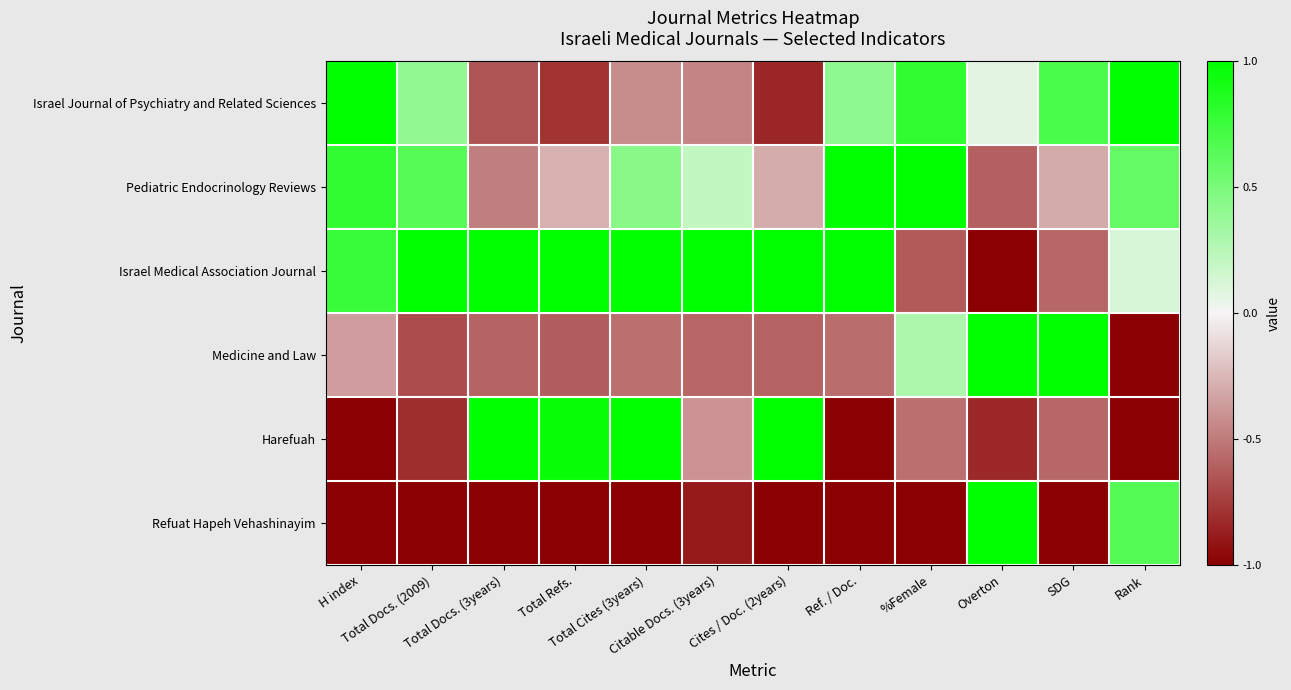

What is the total value across all series at SDG?

-0.8